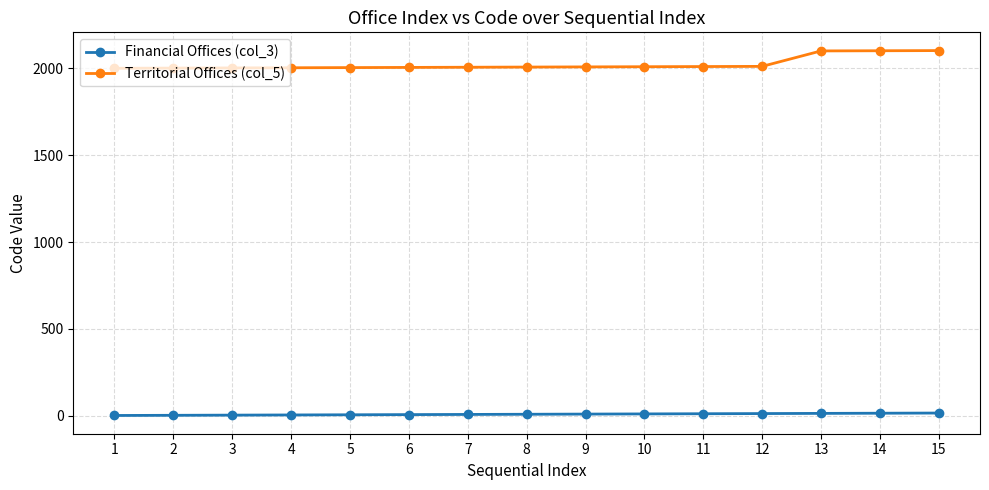

Rank the series at 9 from lowest to highest value.

Financial Offices (col_3), Territorial Offices (col_5)